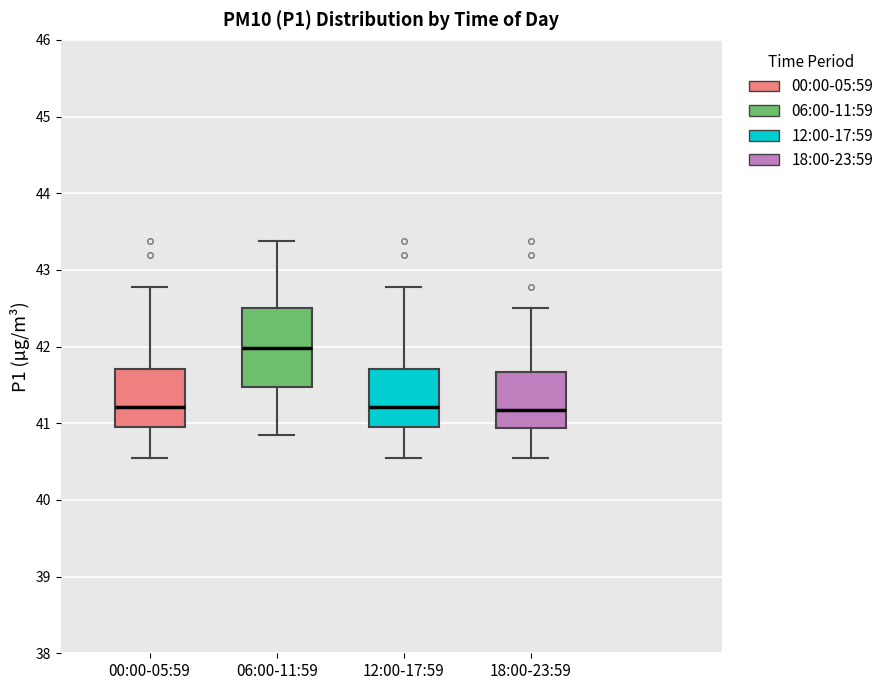

Reading left to right, transcribe this box plot: for each box, give where its median line is, the range the box spans, and where its two whiskers end, as read against the y-axis. The values are not printed on the chart, so give them approximately, as read against the axis.

00:00-05:59: median 41.2, box 41.0 to 41.7, whiskers 40.6 to 42.8
06:00-11:59: median 42.0, box 41.5 to 42.5, whiskers 40.9 to 43.4
12:00-17:59: median 41.2, box 41.0 to 41.7, whiskers 40.6 to 42.8
18:00-23:59: median 41.2, box 40.9 to 41.7, whiskers 40.6 to 42.5